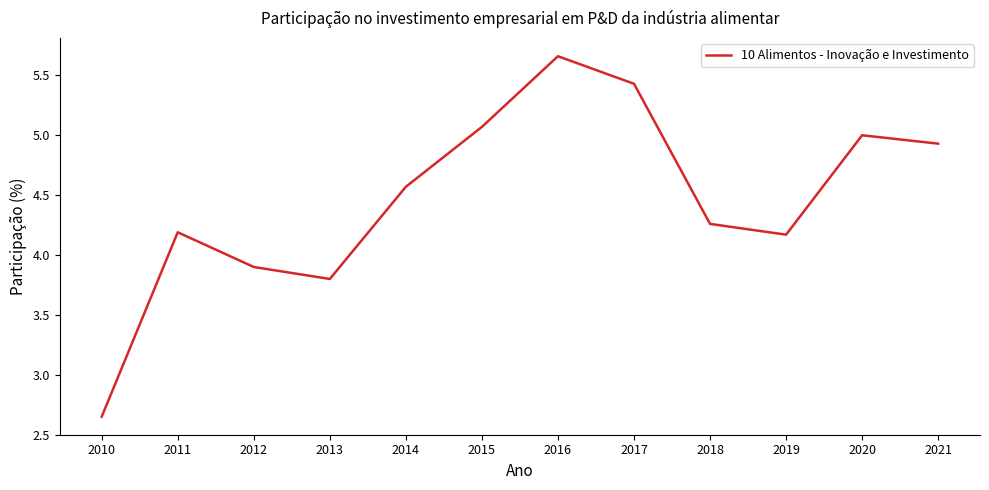

Where is the data nearest to the value 4?

2012